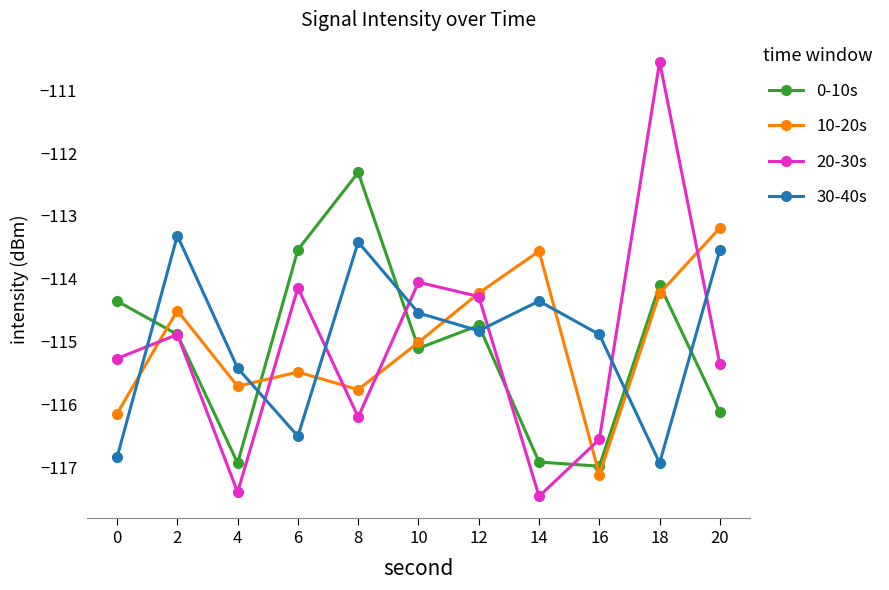

At which category is the sum across all series the highest?

18